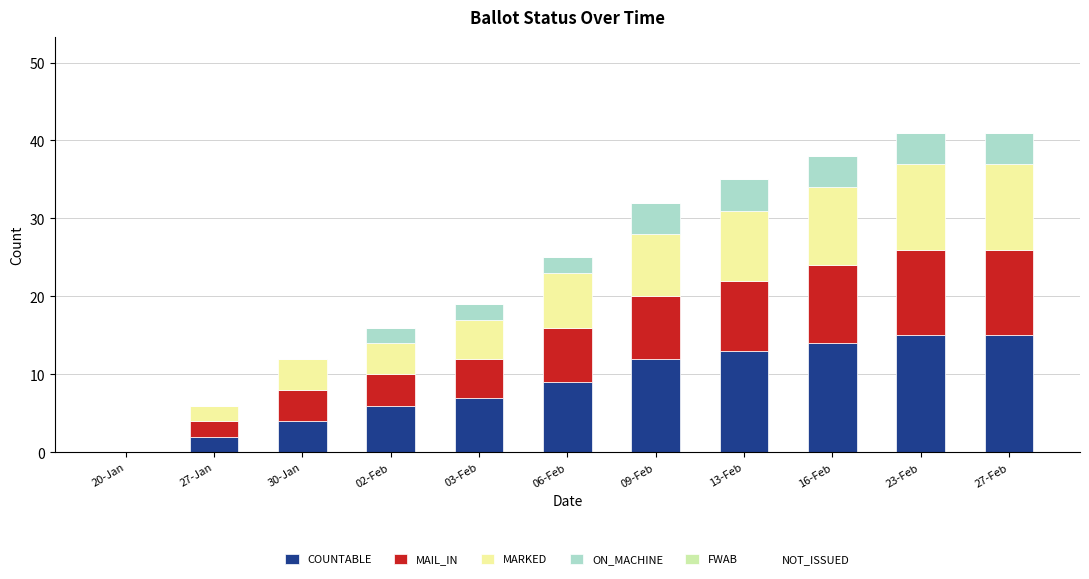

The value of COUNTABLE at 27-Feb is 15. True or false?

True